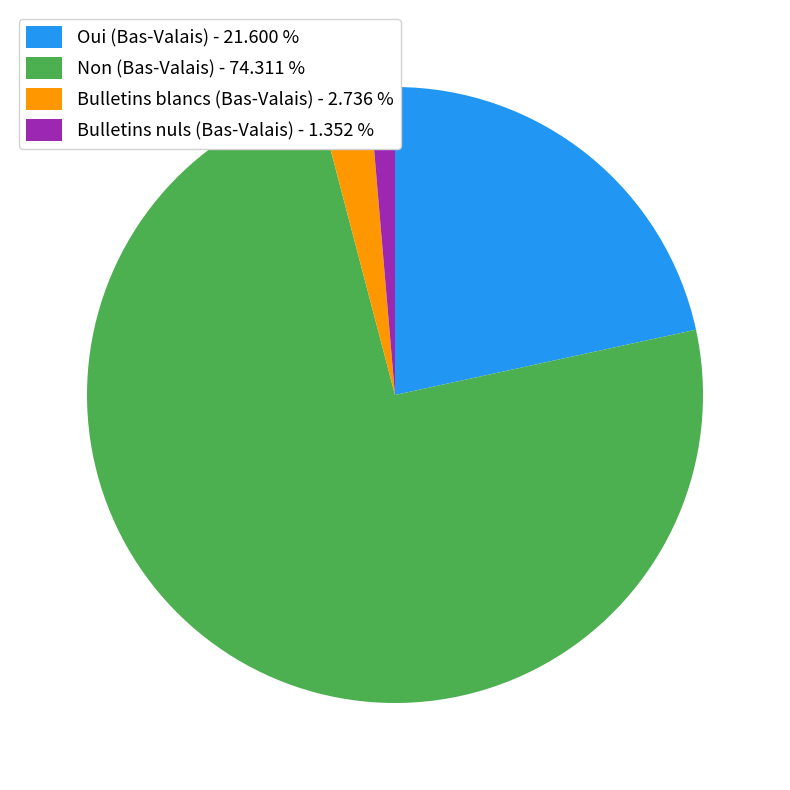

True or false: Non (Bas-Valais) accounts for 74% of the total.

True